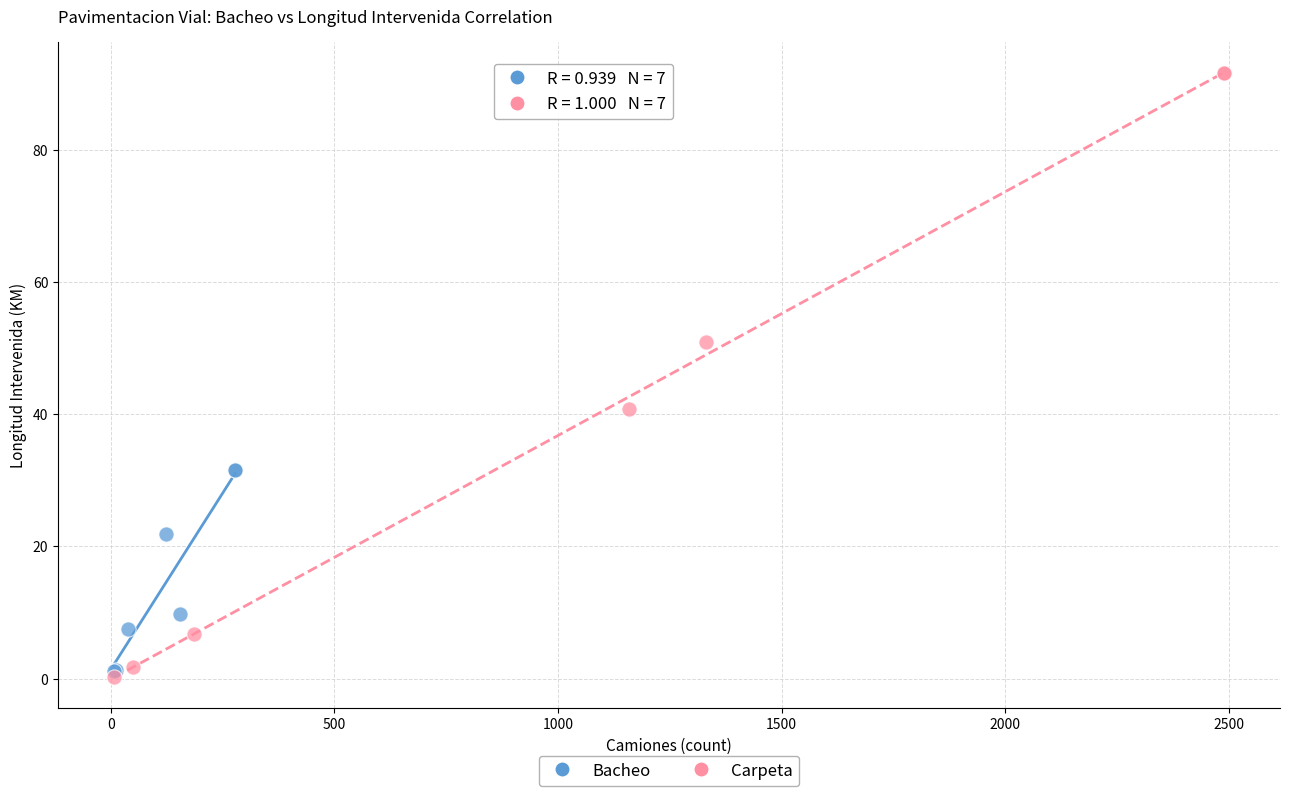

Which series reaches the maximum Y coordinate?

Carpeta